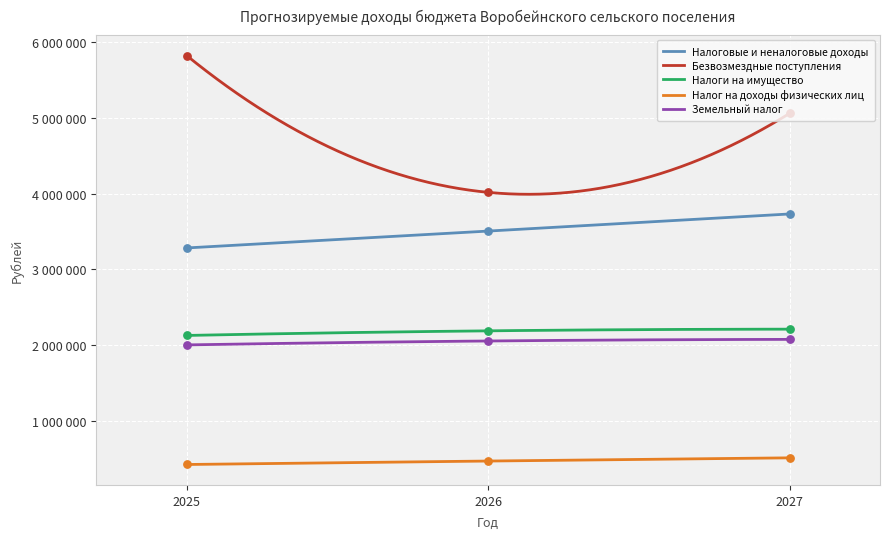

Which series reaches the minimum Y coordinate?

Налог на доходы физических лиц